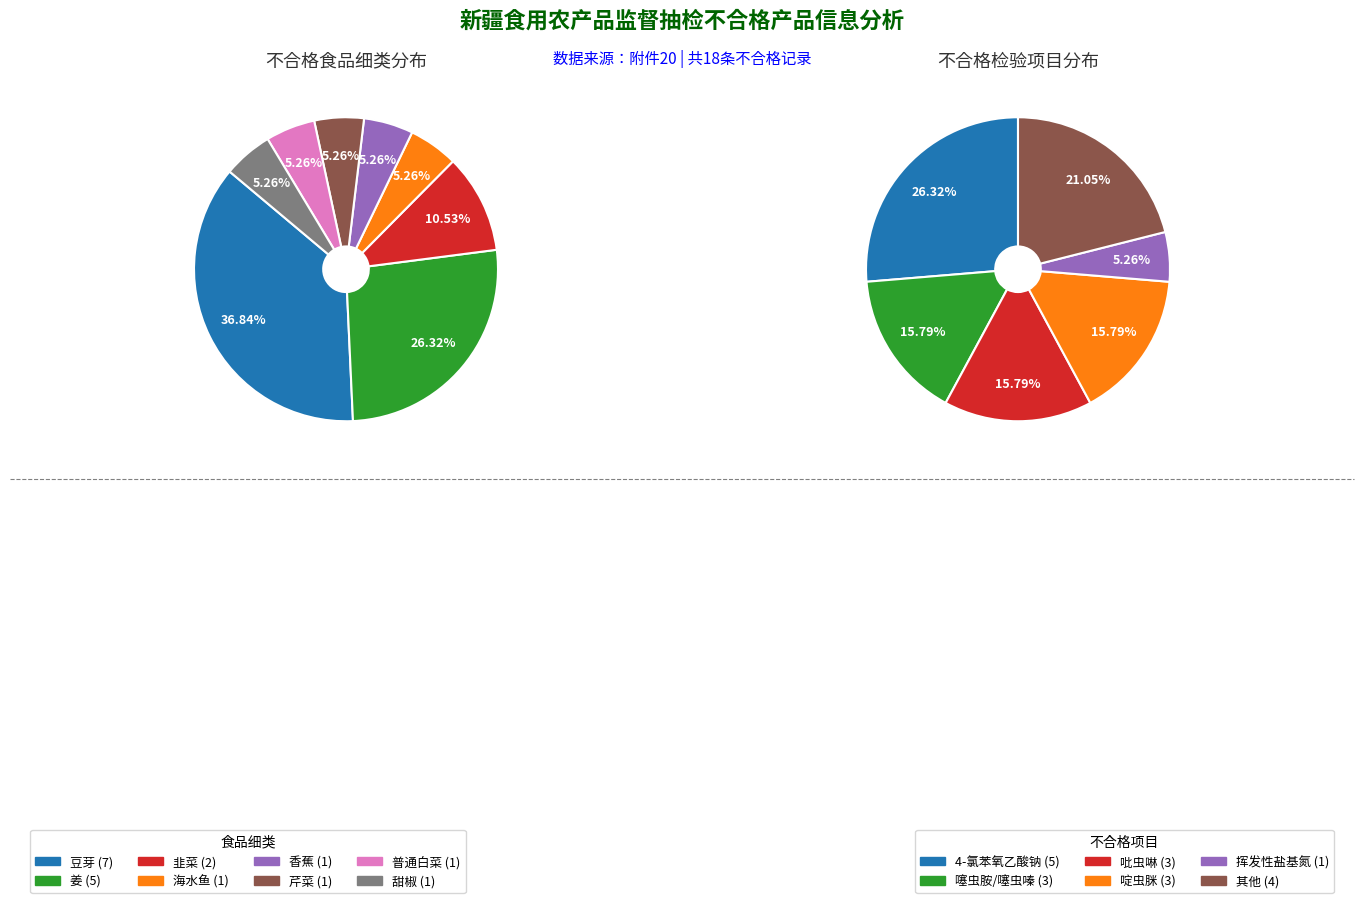

How many segments does this pie chart have?

8